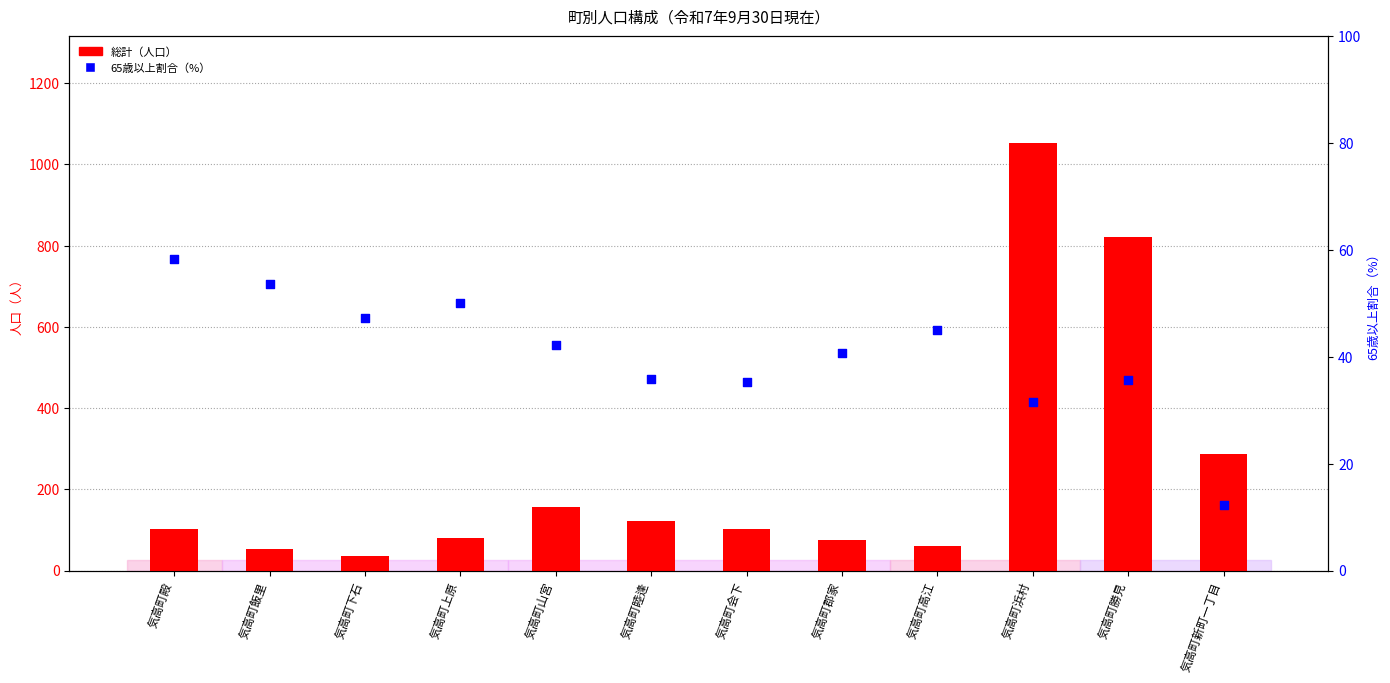

What are all the series names shown in the legend?

総計（人口）, 65歳以上割合（%）